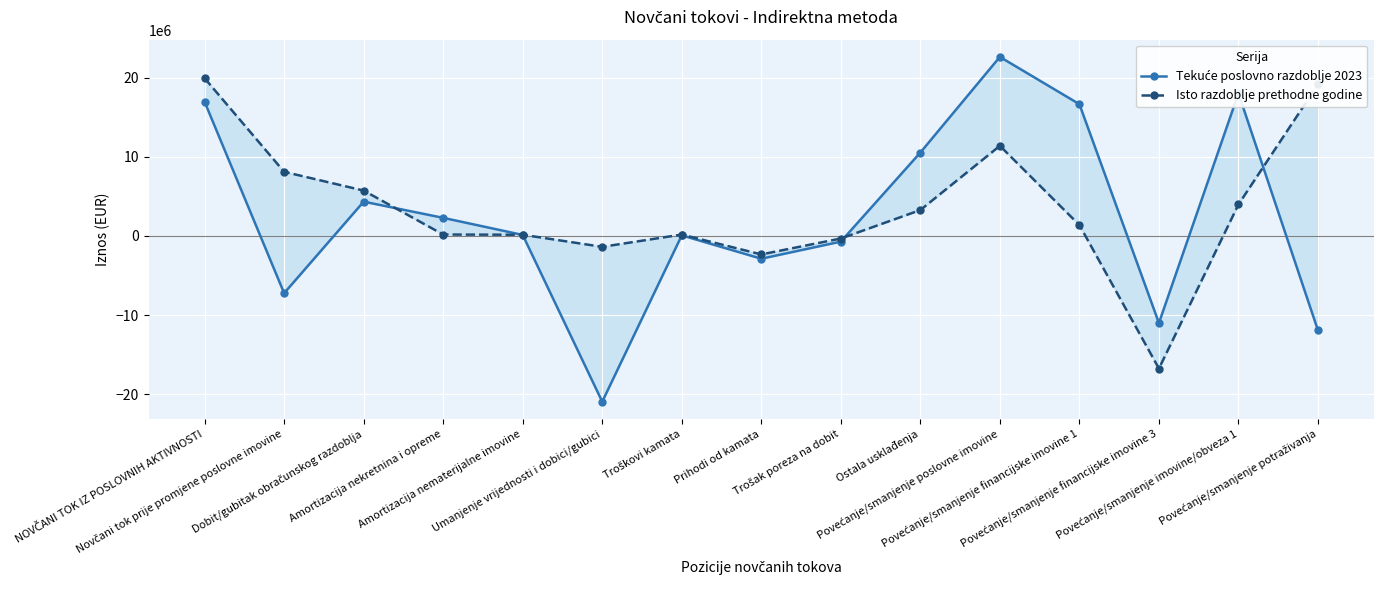

True or false: Isto razdoblje prethodne godine and Tekuće poslovno razdoblje 2023 intersect in this chart.

True